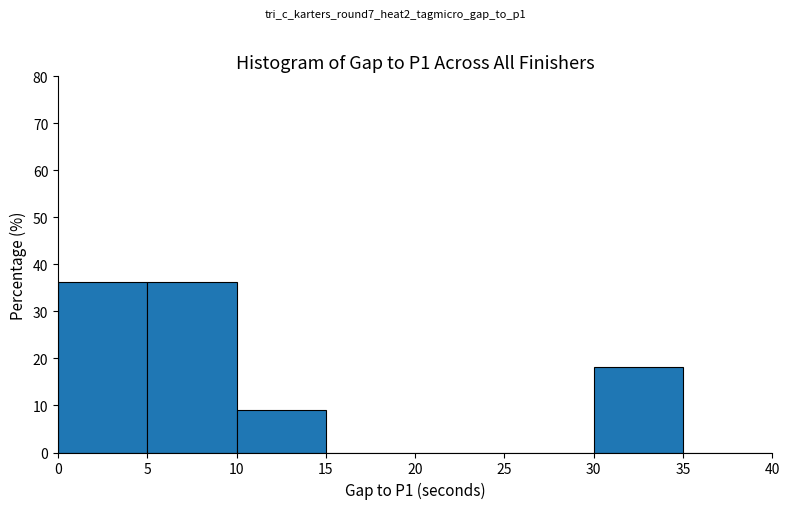

Reading left to right, list every bar in this chart as the range it spans on the x-axis followed by its height. The values are not printed on the chart, so give them approximately, as read against the axis.

0 to 5: 36
5 to 10: 36
10 to 15: 9
15 to 20: 0
20 to 25: 0
25 to 30: 0
30 to 35: 18
35 to 40: 0